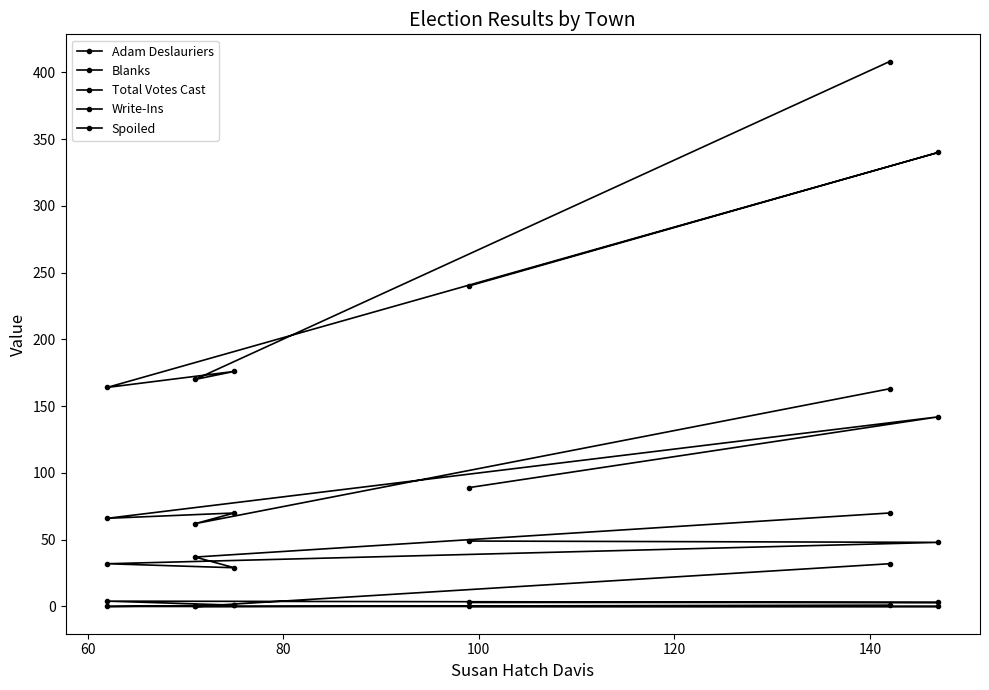

What is the value of the Blanks point at the 3rd from the left?

66